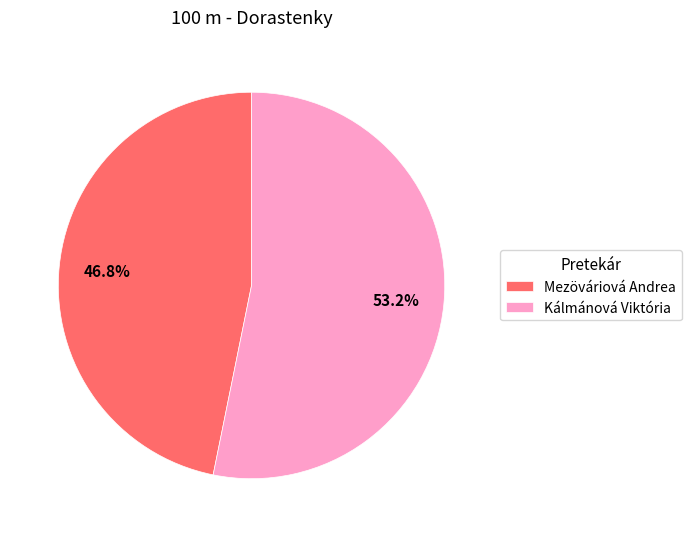

What percentage is the Kálmánová Viktória slice, to the nearest percent?

53%